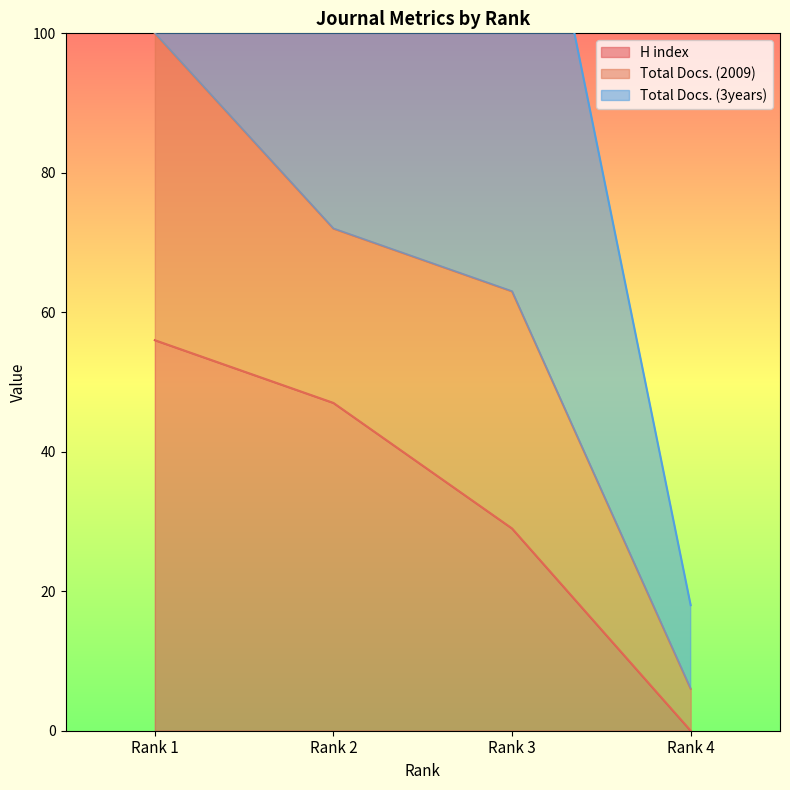

List the labels in order of H index value, largest first.

Rank 1, Rank 2, Rank 3, Rank 4